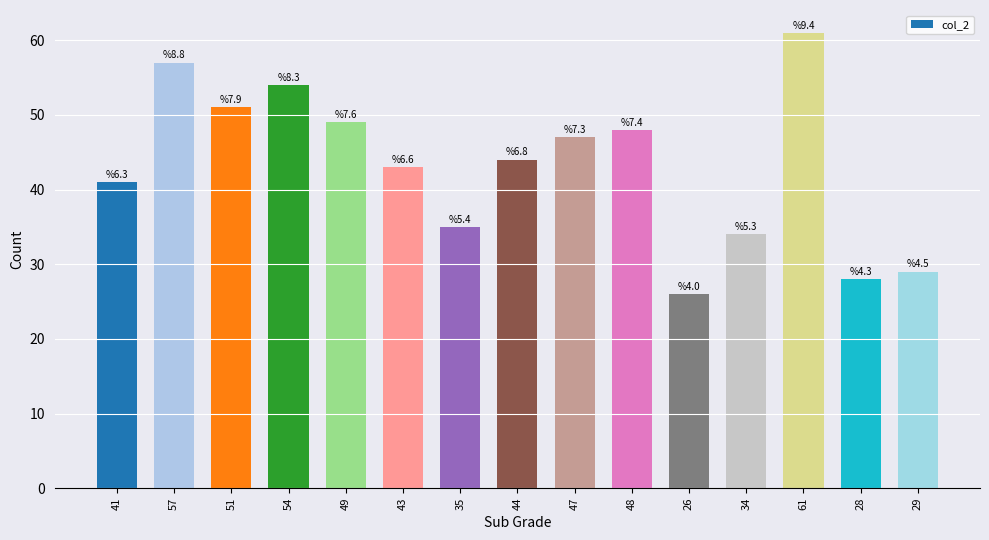

What is the change in value from 49 to 28?

-21